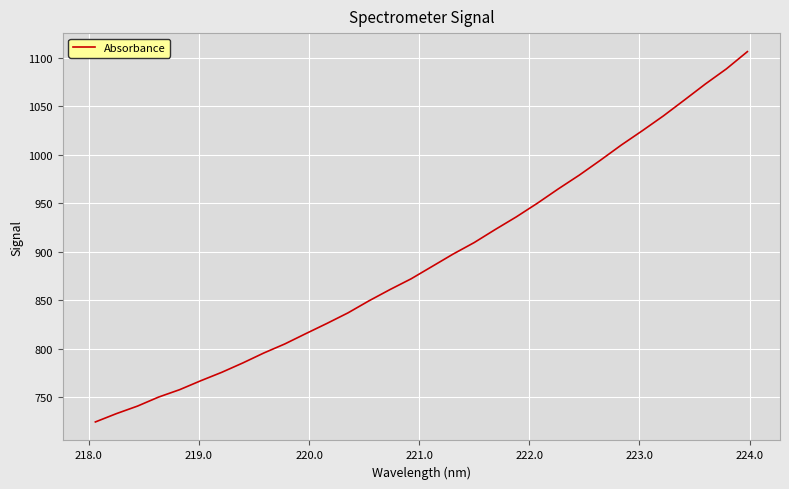

What is the smallest value displayed?

724.2